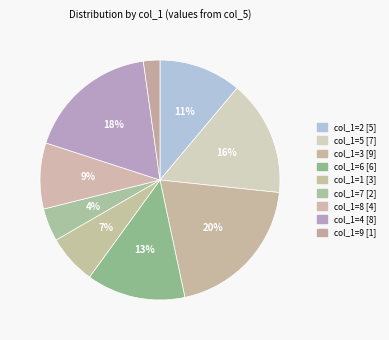

Rank the categories by value from highest to lowest.

col_1=3 [9], col_1=4 [8], col_1=5 [7], col_1=6 [6], col_1=2 [5], col_1=8 [4], col_1=1 [3], col_1=7 [2], col_1=9 [1]